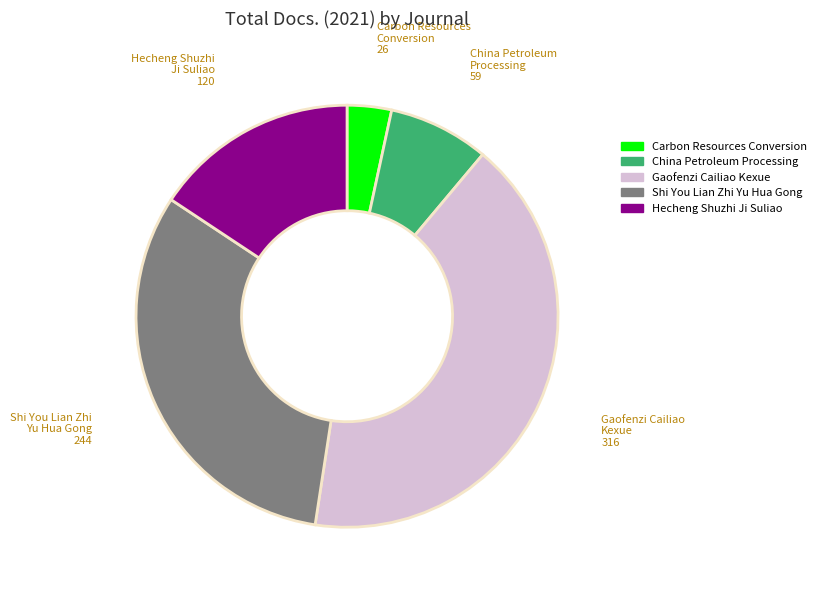

Do Gaofenzi Cailiao Kexue and China Petroleum Processing together represent more than half of the pie?

No